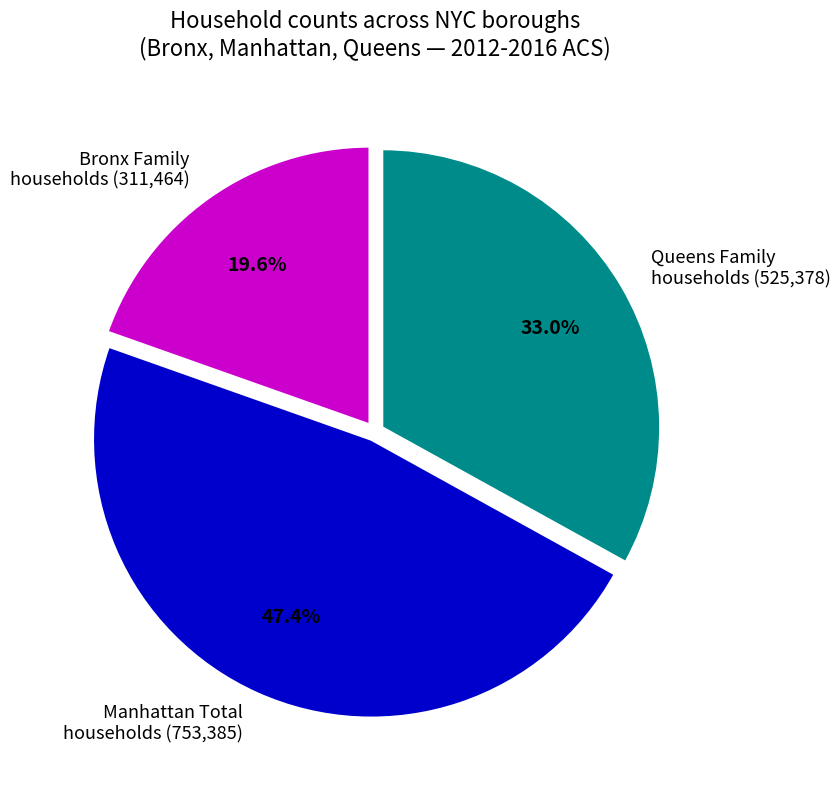

Do Bronx Family households (311,464) and Queens Family households (525,378) together represent more than half of the pie?

Yes